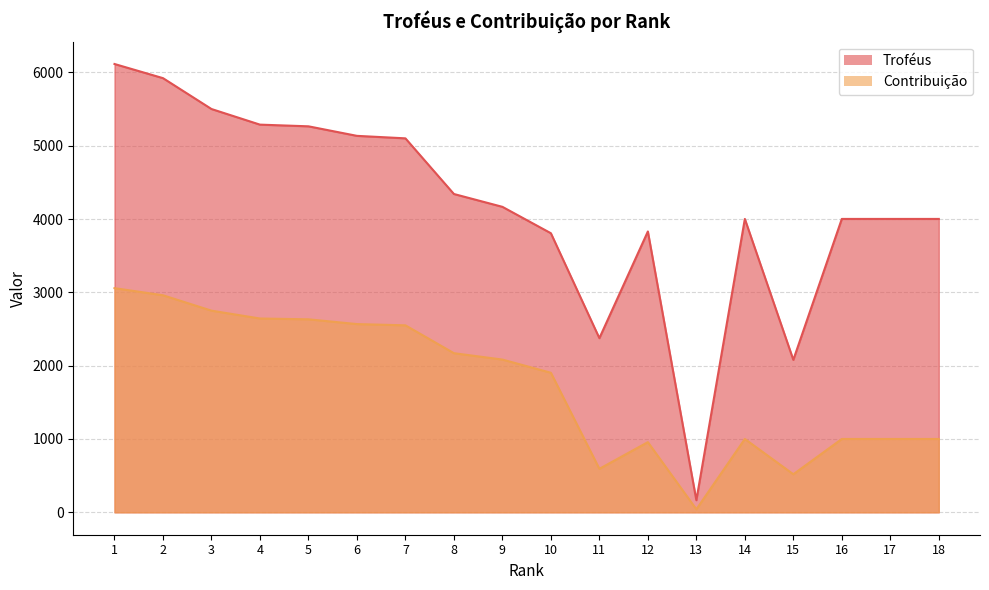

What is the total value across all series at 16?

5001